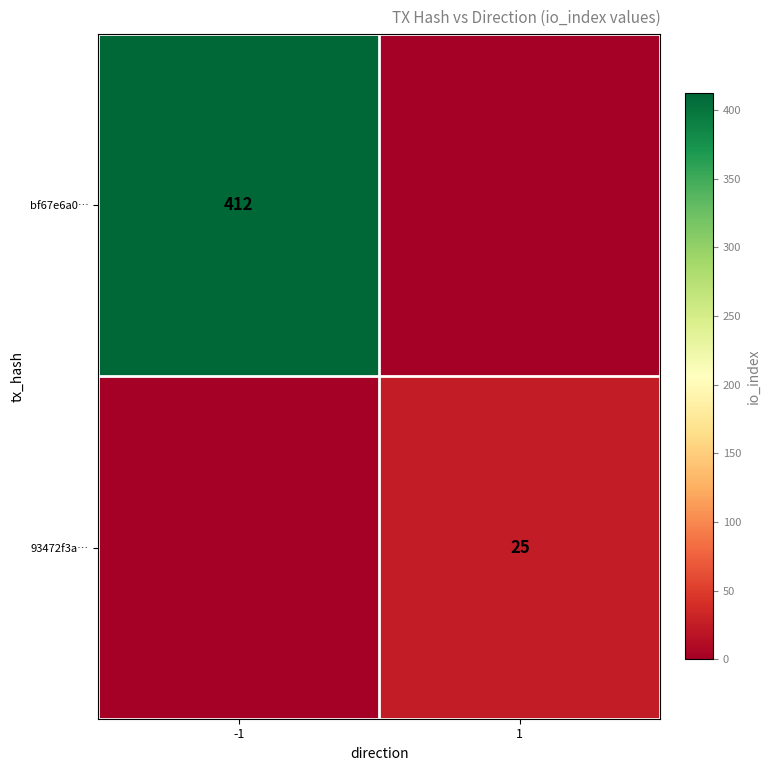

Which has a higher value, -1 or 1?

-1